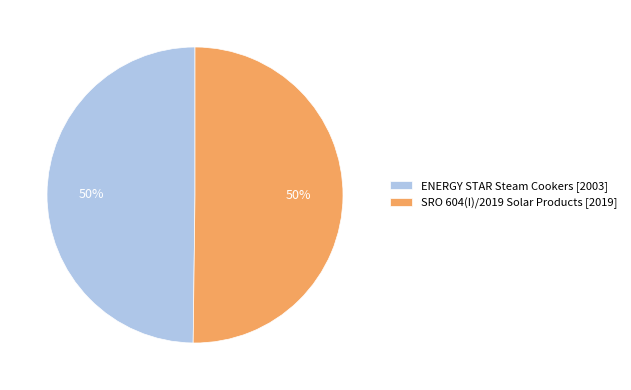

Is it true that SRO 604(I)/2019 Solar Products [2019] is 50% of the pie?

True